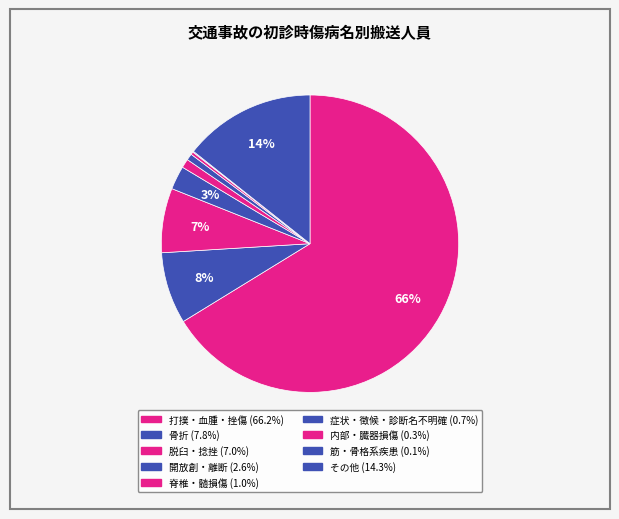

Is 打撲・血腫・挫傷 the majority of the pie?

Yes